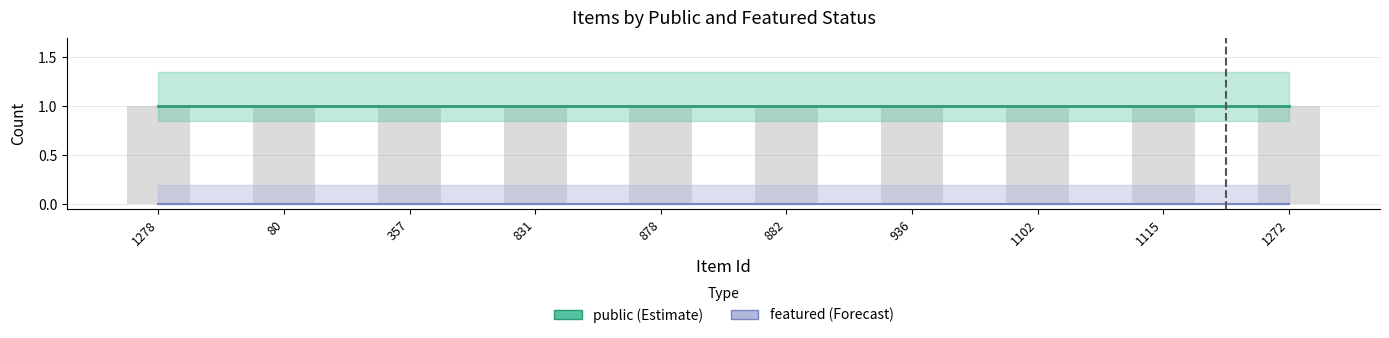

What is the value of the public bar at the 7th from the left?

1